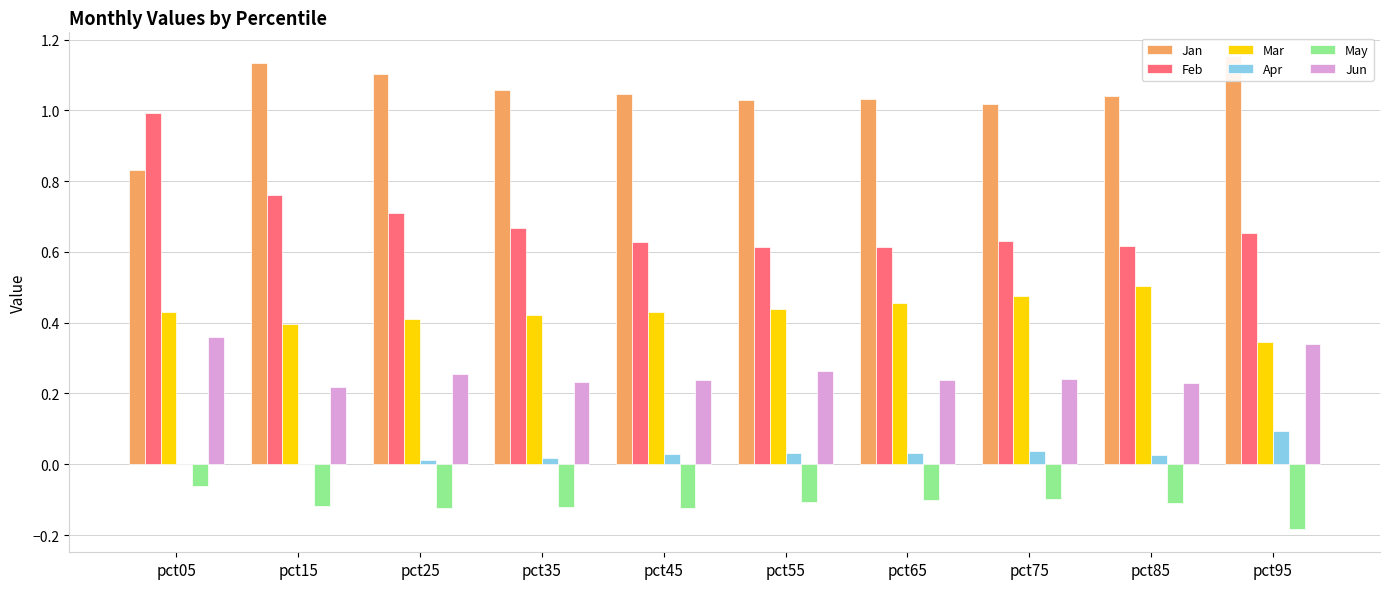

True or false: Mar has a value of 0.4 at pct05.

True